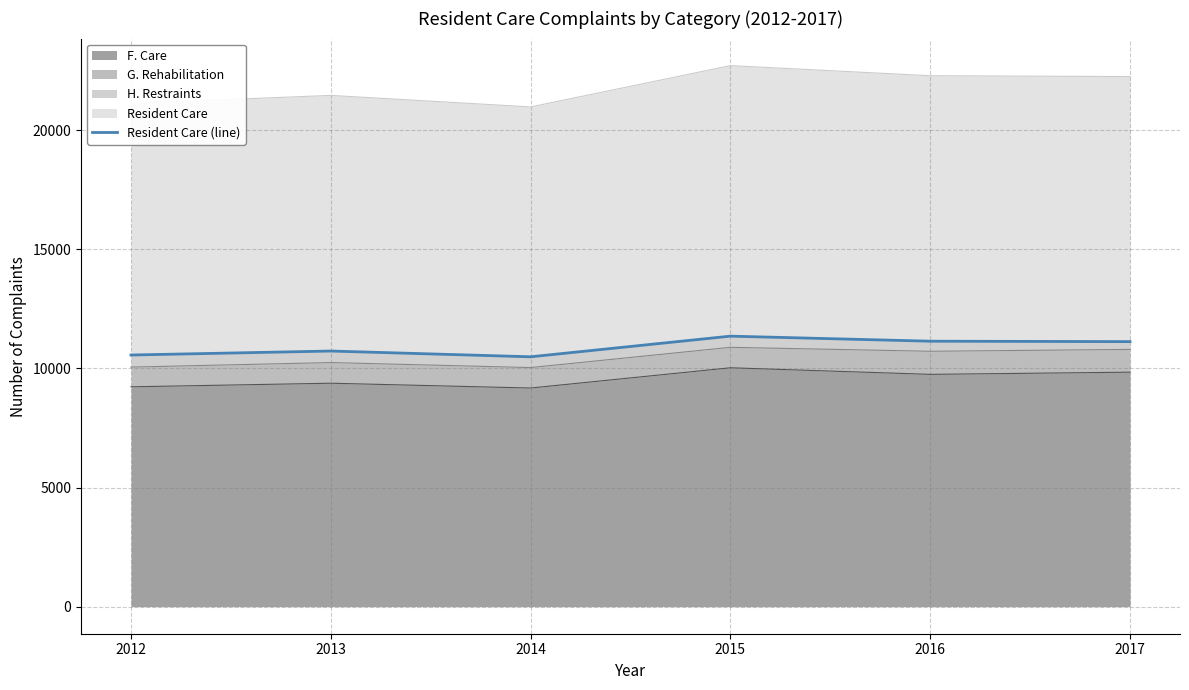

How many categories are shown in the chart?

6